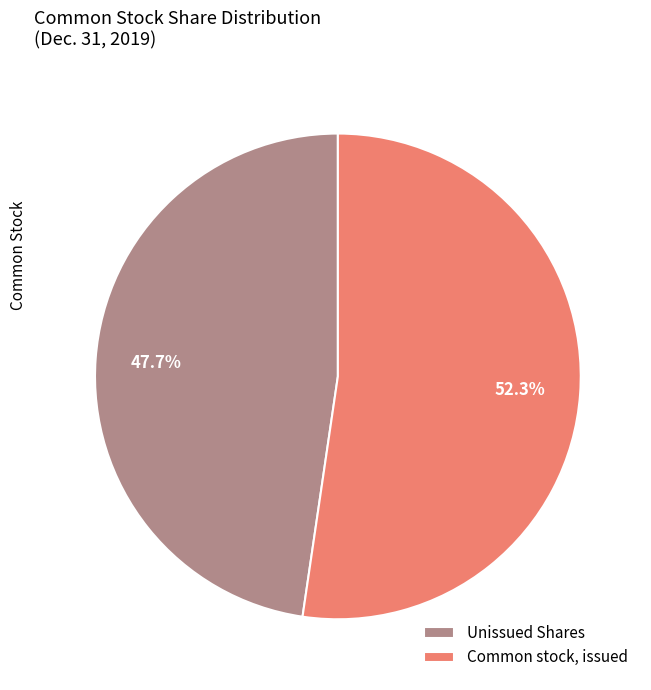

How many slices are in this pie chart?

2